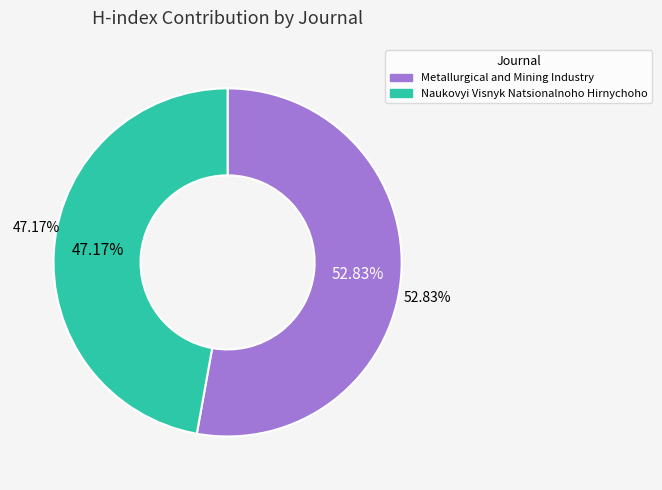

The Naukovyi Visnyk Natsionalnoho Hirnychoho slice represents 60% of the pie. True or false?

False